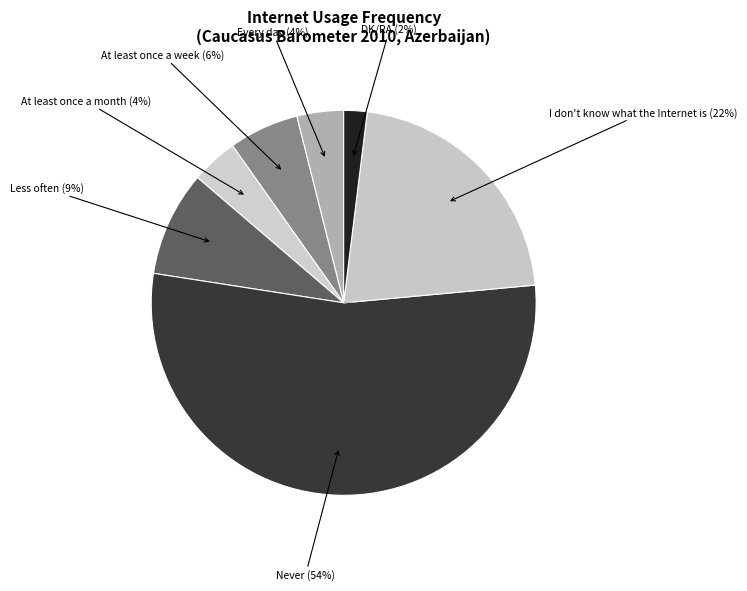

To the nearest percent, what is the difference between the largest and smallest slice percentages?

52%